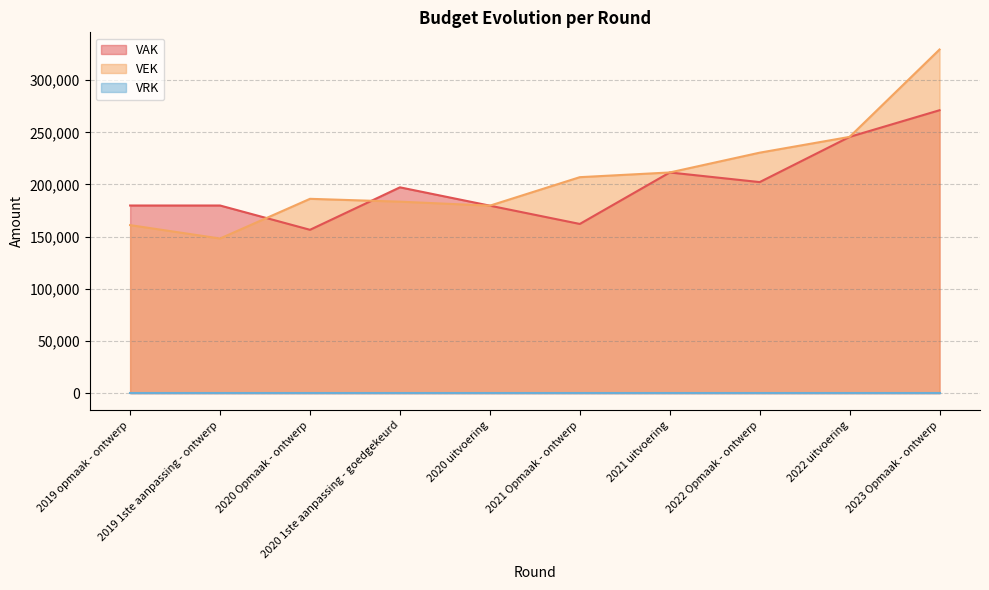

Where is the first local minimum for VEK?

2019 1ste aanpassing - ontwerp